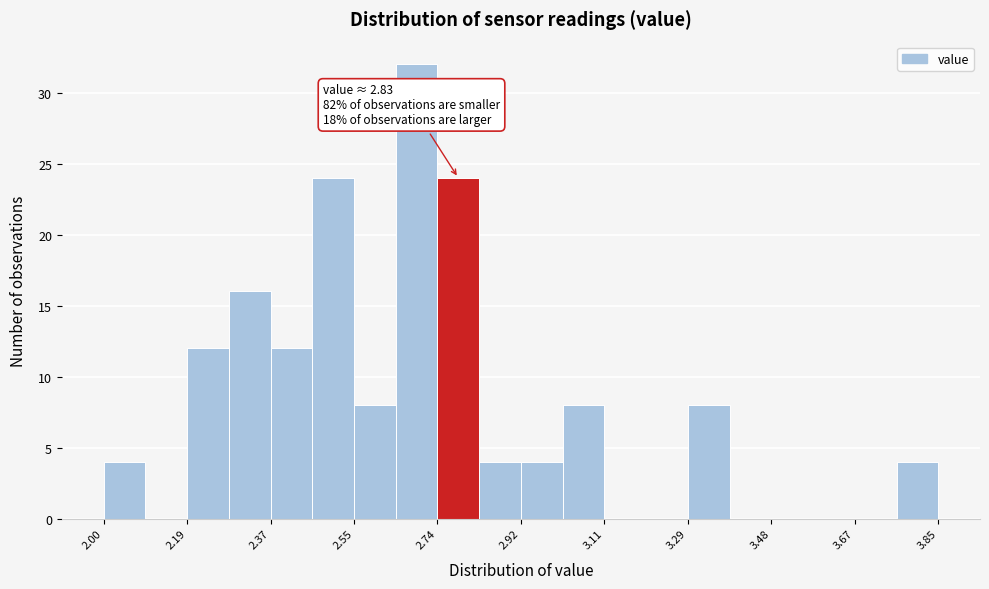

Which range on the x-axis has the tallest bar?

2.64 to 2.74